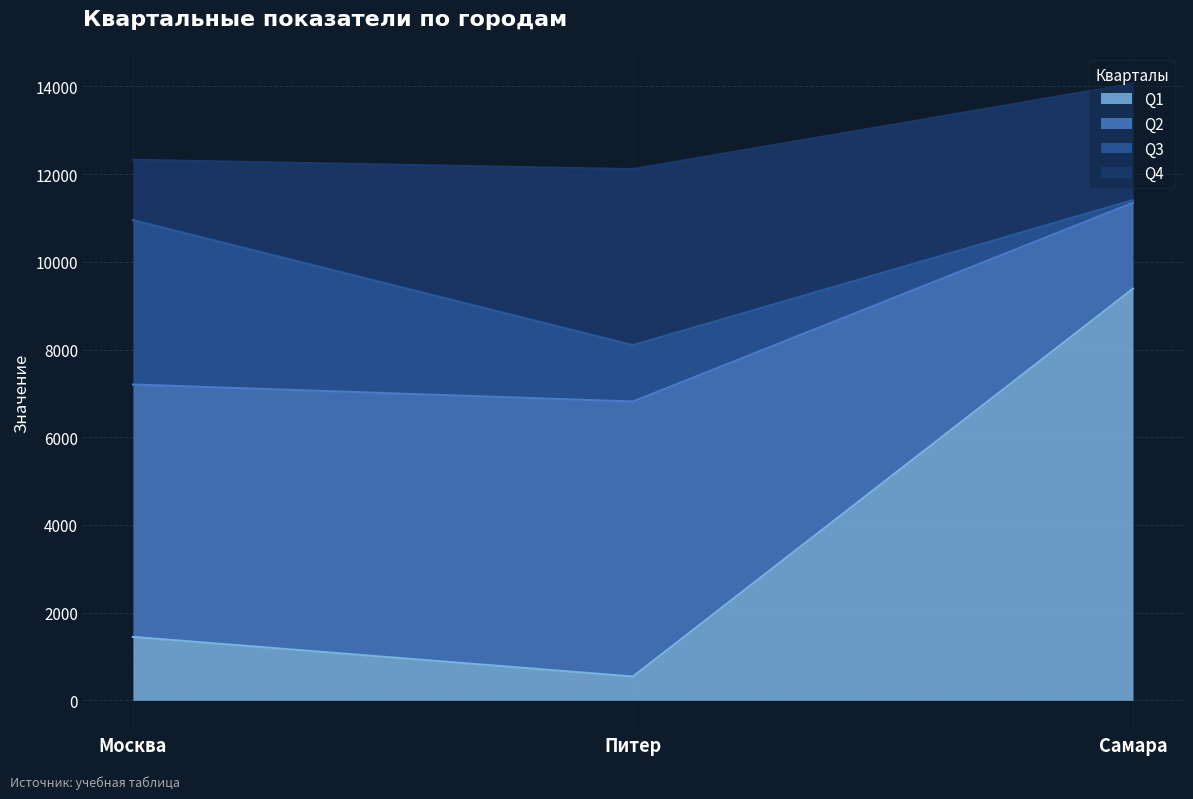

What are all the series names shown in the legend?

Q1, Q2, Q3, Q4